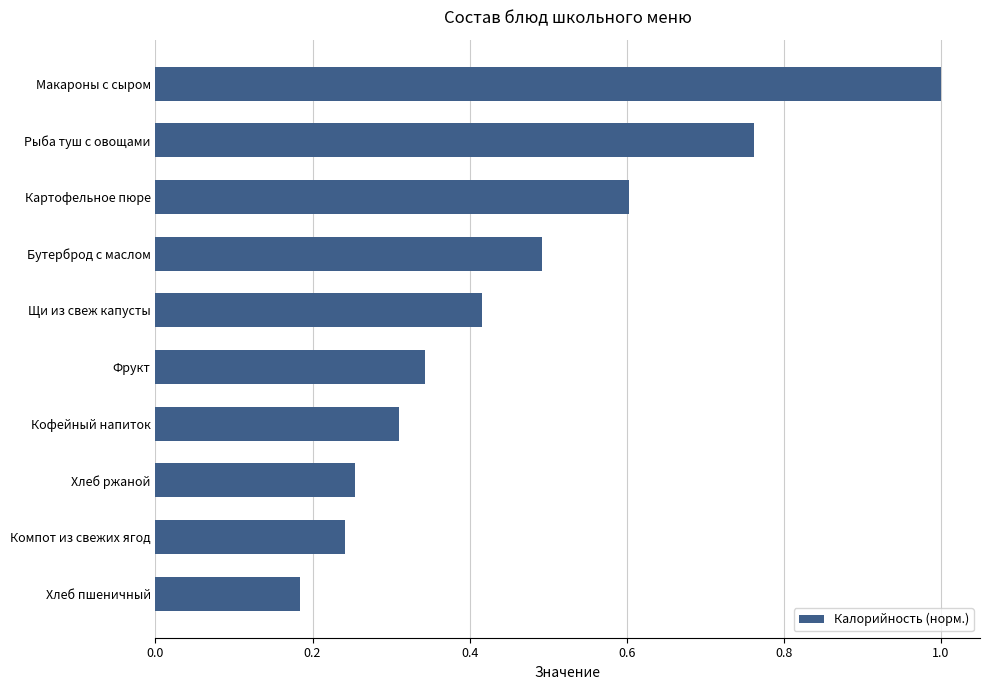

What is the average value?

0.5